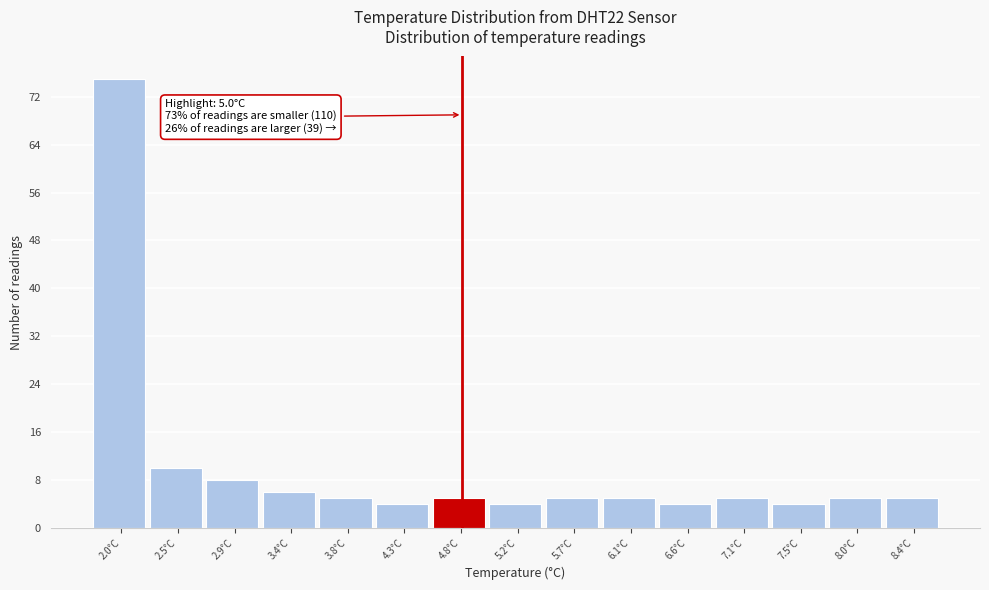

Reading left to right, transcribe all the data shown in this chart.

2.0°C=75	2.5°C=10	2.9°C=8	3.4°C=6	3.8°C=5	4.3°C=4	4.8°C=5	5.2°C=4	5.7°C=5	6.1°C=5	6.6°C=4	7.1°C=5	7.5°C=4	8.0°C=5	8.4°C=5